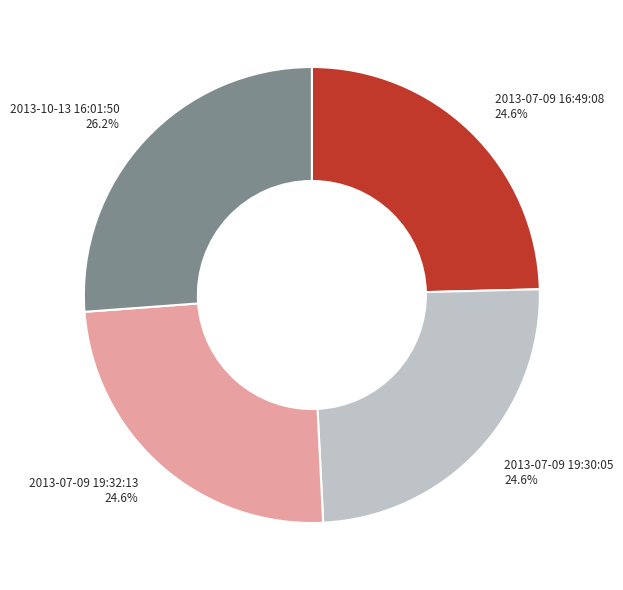

The 2013-07-09 19:32:13 slice represents 30% of the pie. True or false?

False